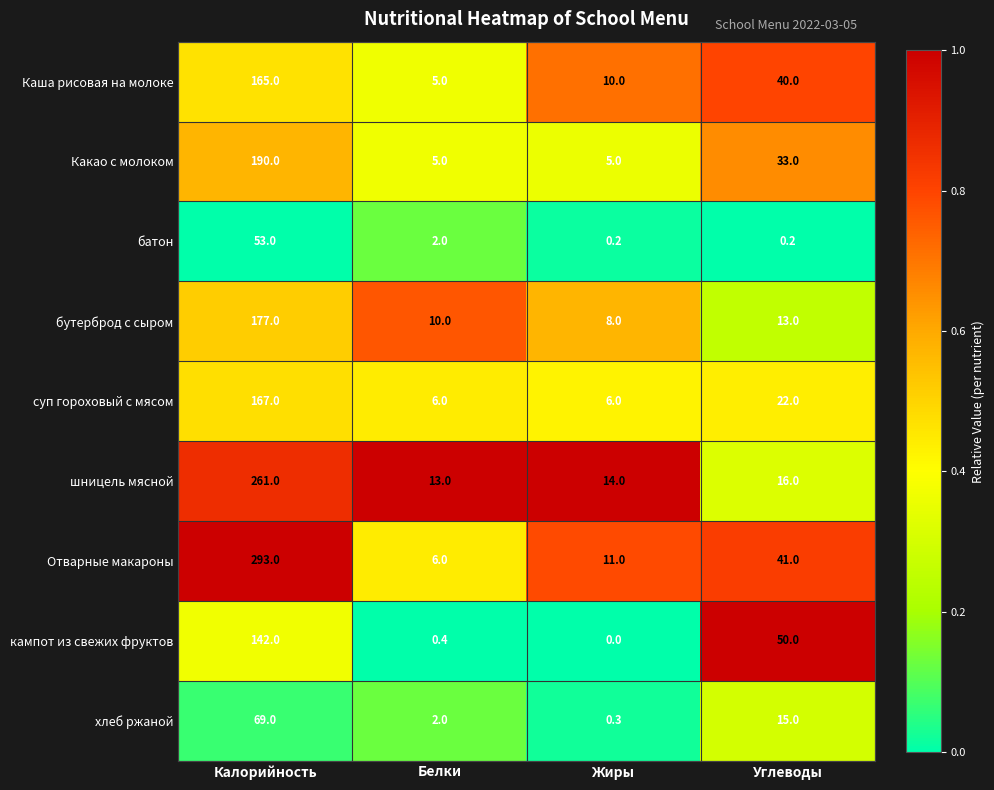

Where is Какао с молоком nearest to the value 97?

Углеводы